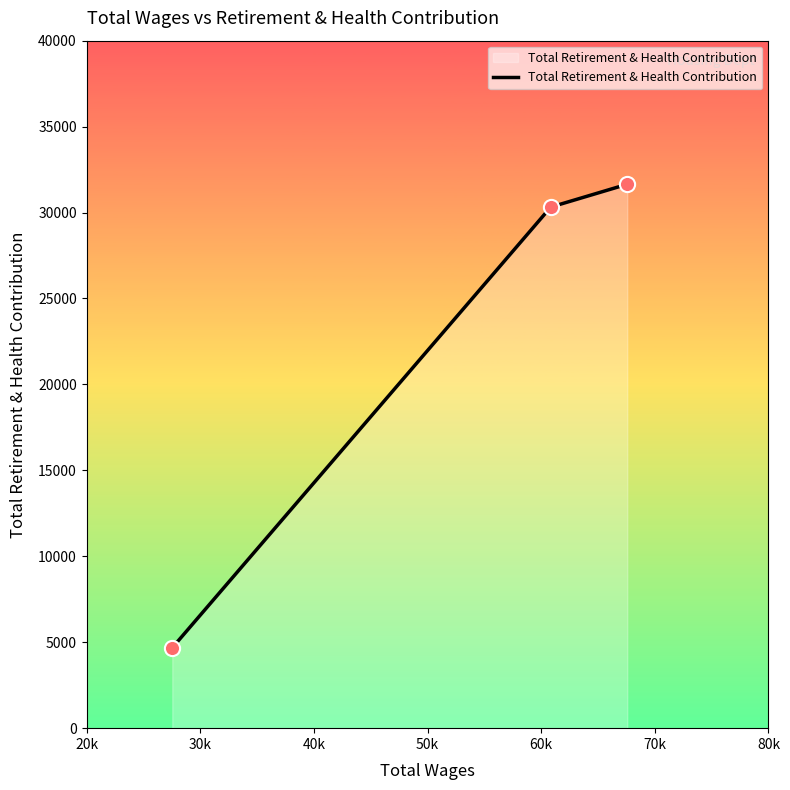

What is the greatest value displayed?

31646